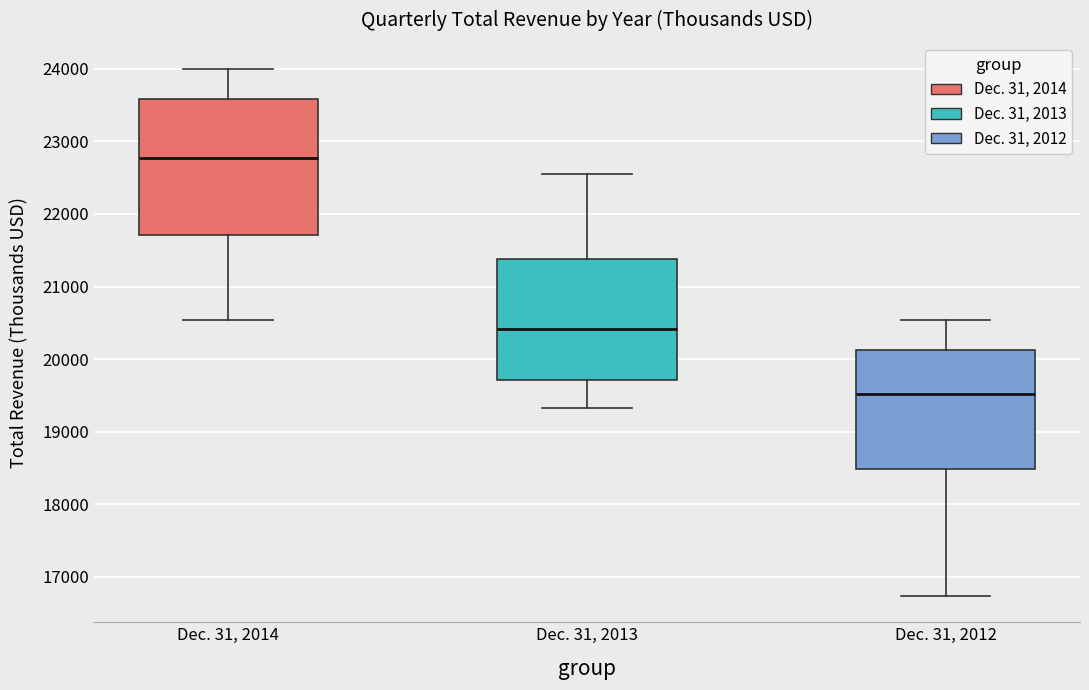

Which box's median line is the lowest?

Dec. 31, 2012